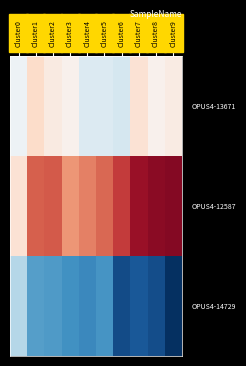

What is the spread (max minus min) of values at Cluster4?

1.7